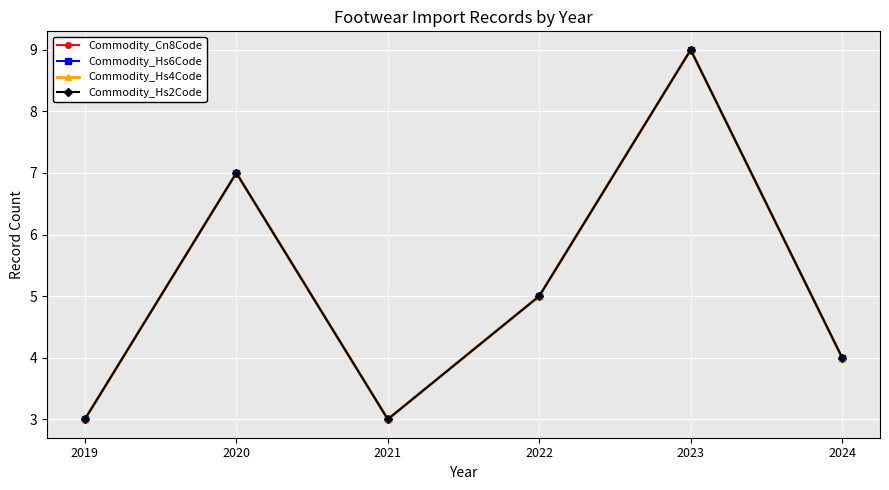

Does the chart have visible grid lines?

Yes